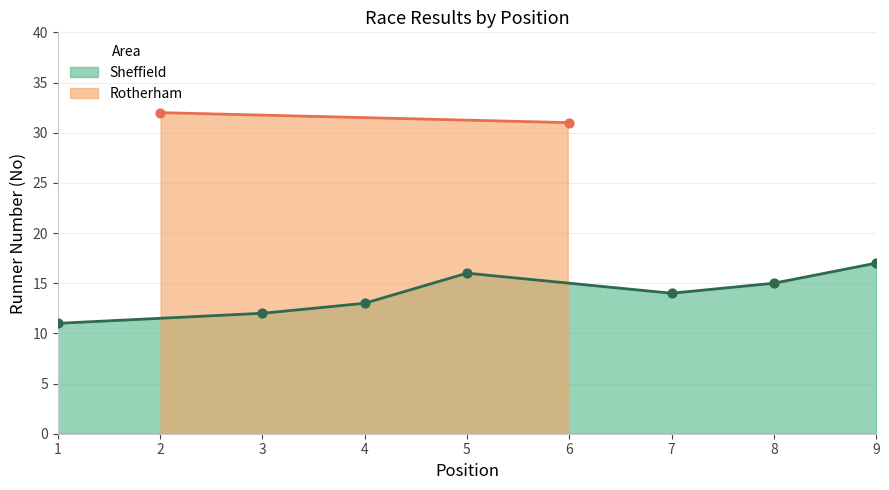

What is the maximum value for Sheffield?

17.0